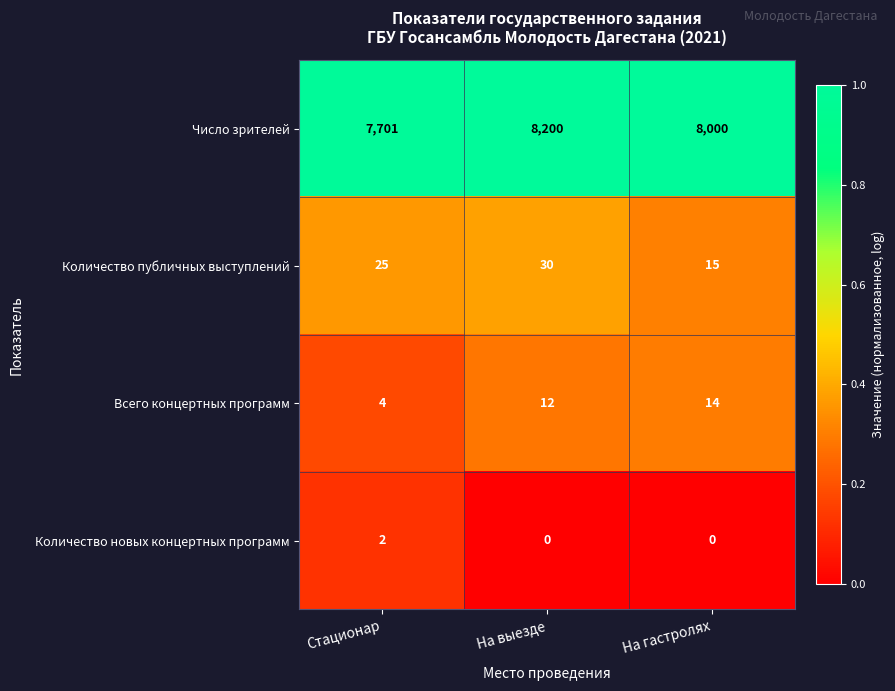

What is the maximum value for Число зрителей?

8200